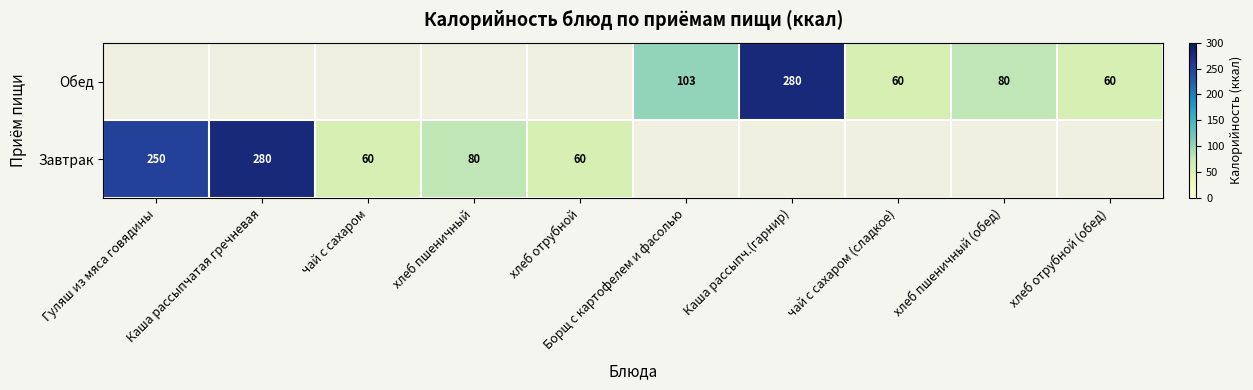

The Завтрак series shows 250.0 at Гуляш из мяса говядины. True or false?

True